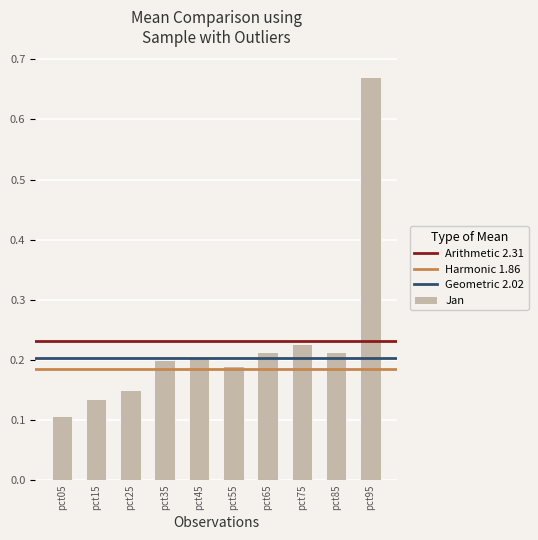

Which label corresponds to the largest value in the chart?

pct95